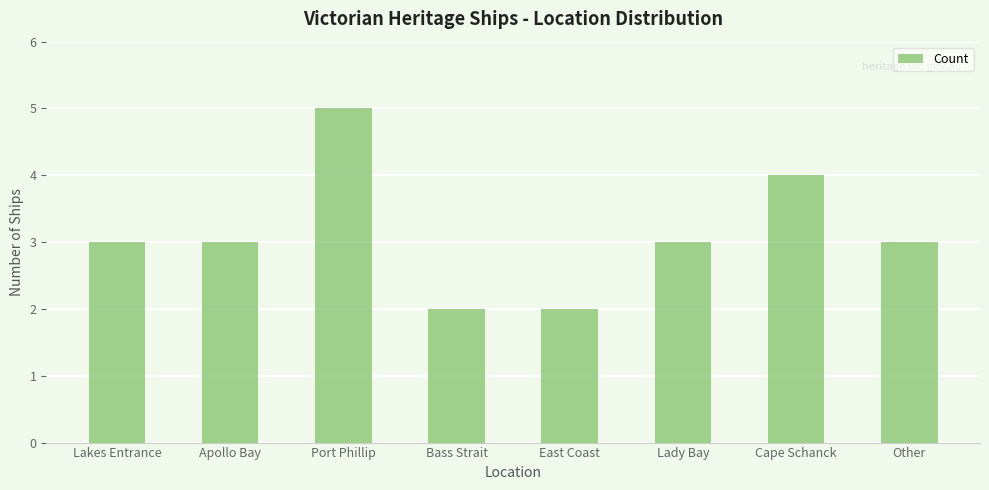

Reading left to right, transcribe all the data shown in this chart.

Lakes Entrance=3	Apollo Bay=3	Port Phillip=5	Bass Strait=2	East Coast=2	Lady Bay=3	Cape Schanck=4	Other=3